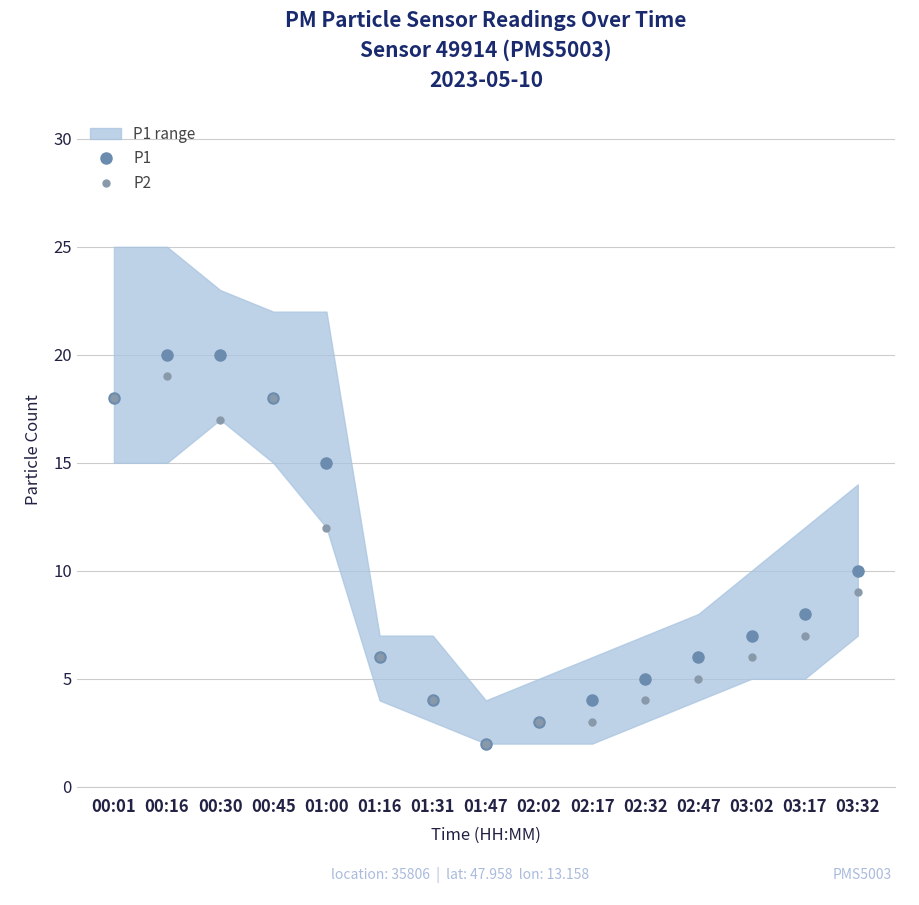

Where does the P1 series first go above 7?

00:01